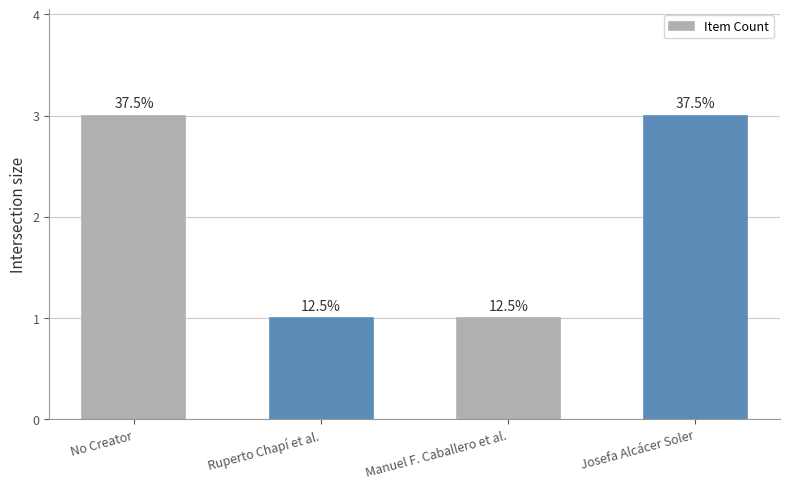

Which label corresponds to the largest value in the chart?

No Creator